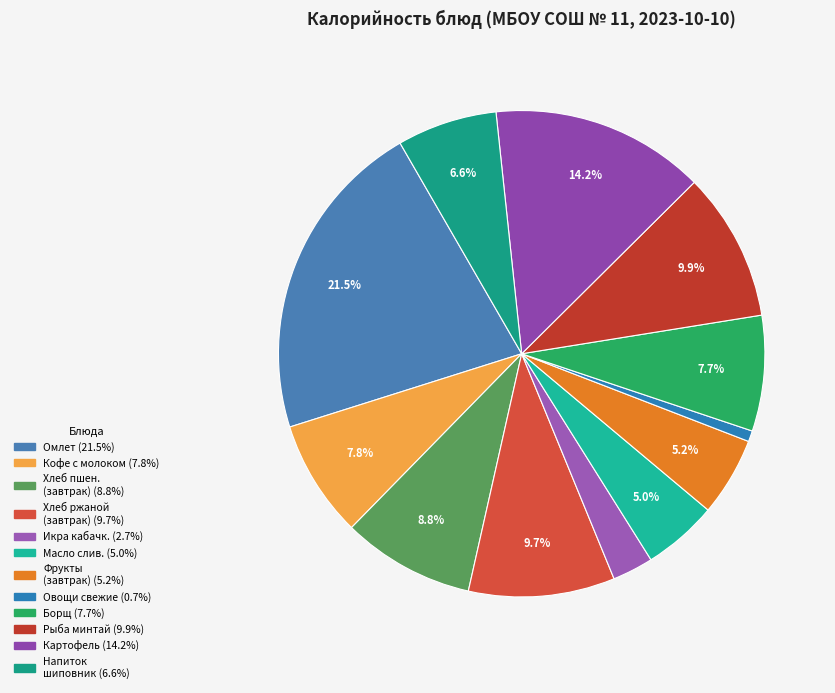

To the nearest percent, what is the average slice percentage?

8%